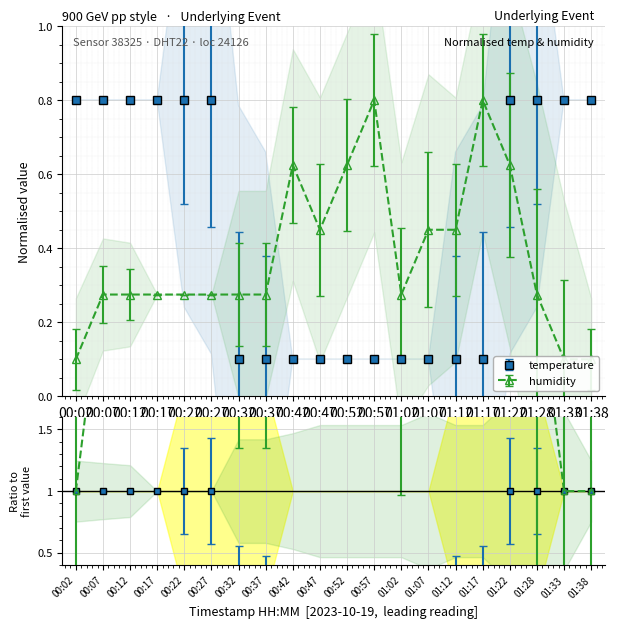

True or false: temperature has more than 1 points higher than both neighbors.

False